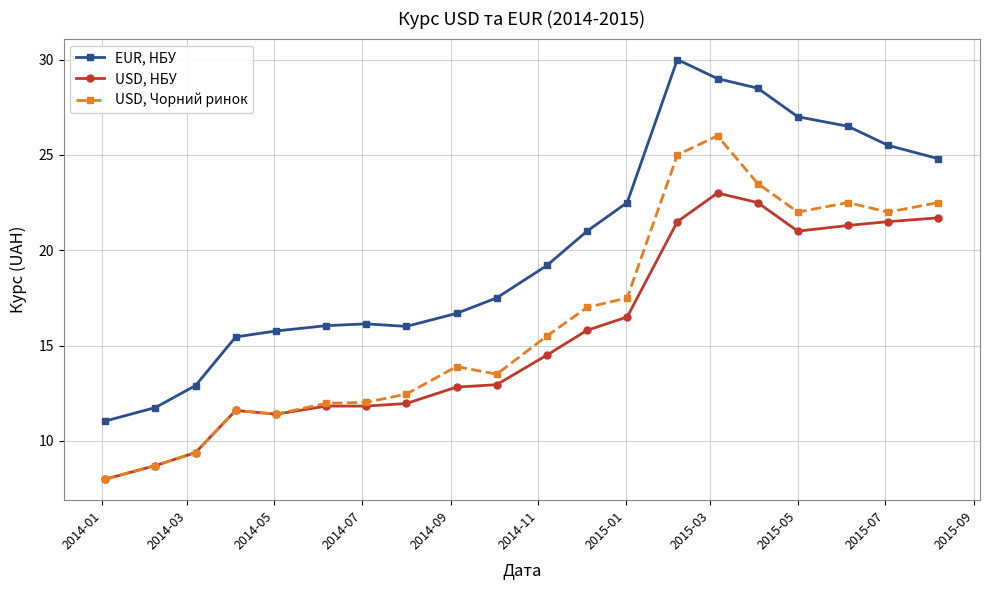

True or false: EUR, НБУ has more than 0 points higher than both neighbors.

True